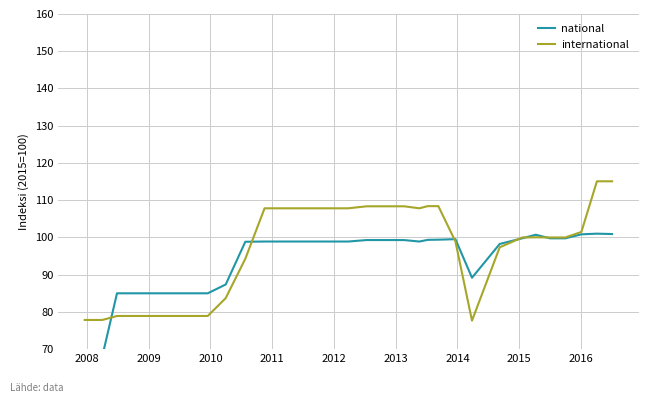

What is the difference between the second highest and minimum values in the national series?

32.9